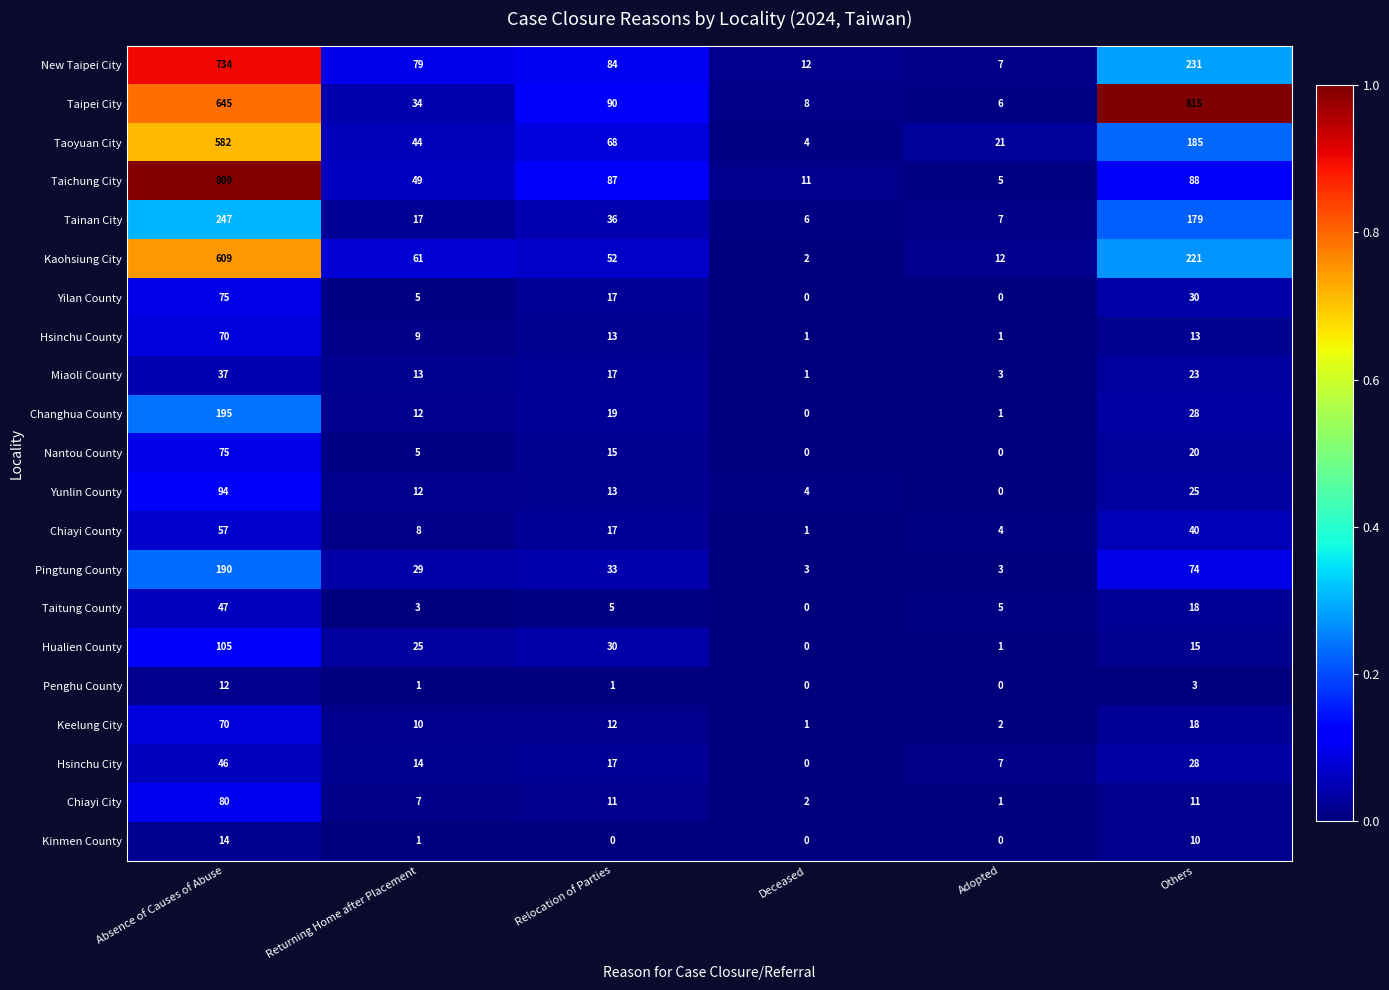

At which label does Yunlin County first exceed 13?

Absence of Causes of Abuse